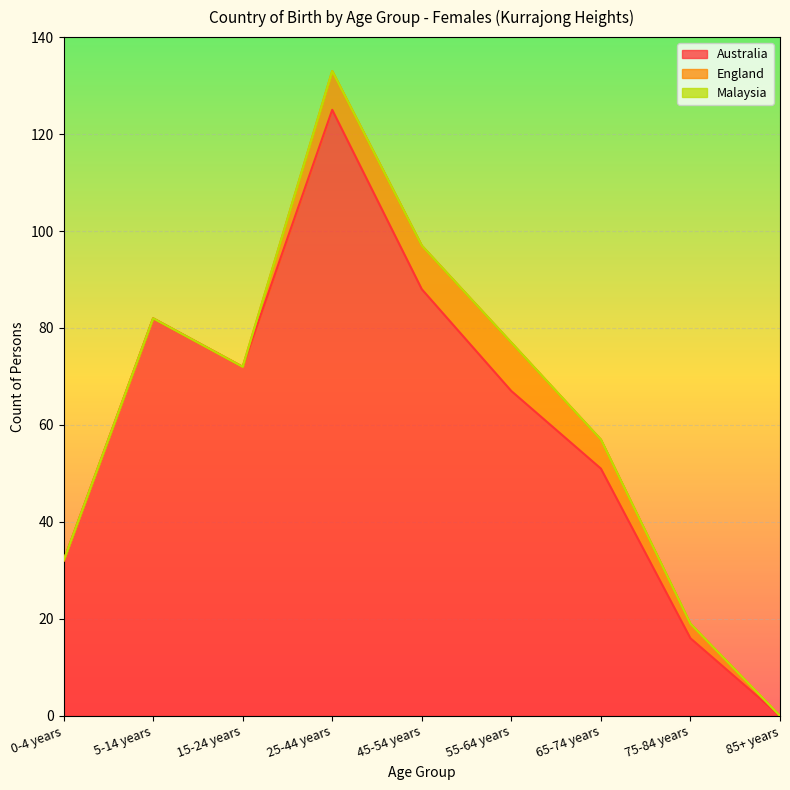

Reading left to right, list all the values displayed in this chart.

Australia: 32	82	72	125	88	67	51	16	0
England: 0	0	0	8	9	10	6	3	0
Malaysia: 0	0	0	0	0	0	0	0	0